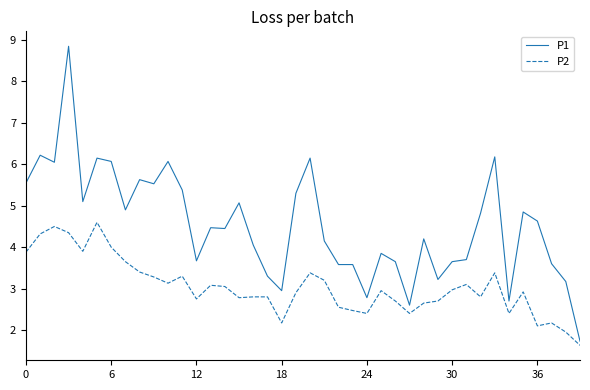

Which series has the widest spread of values?

P1